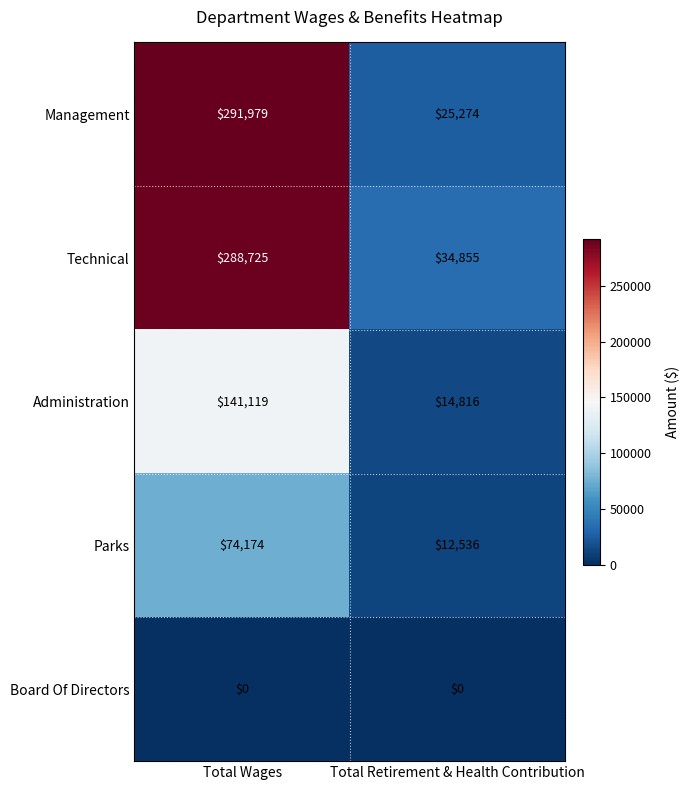

What is the total value across all series at Total Wages?

795997